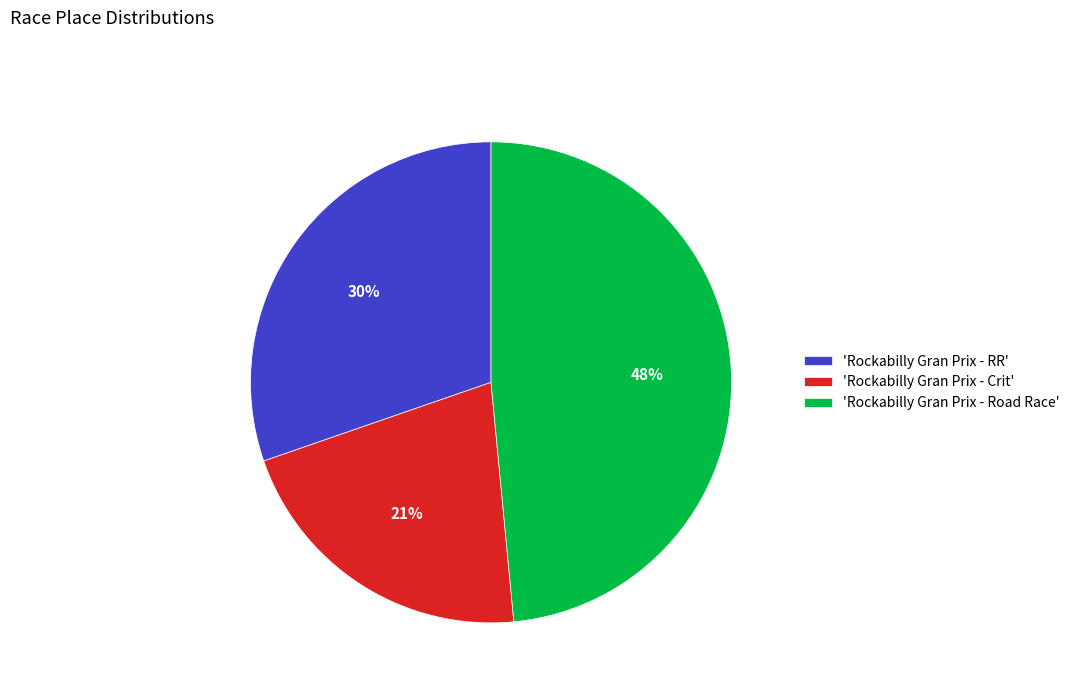

To the nearest percent, what portion does 'Rockabilly Gran Prix - Crit' represent?

21%